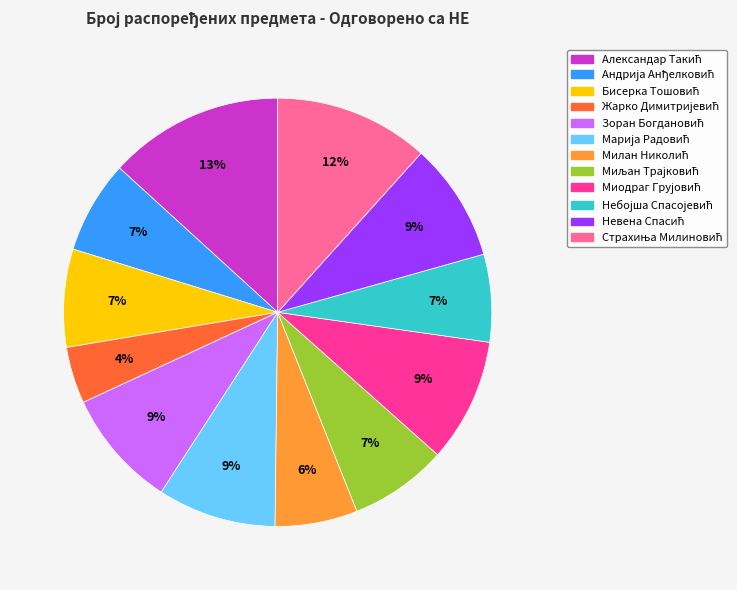

To the nearest percent, what is the difference between the largest and smallest slice percentages?

9%